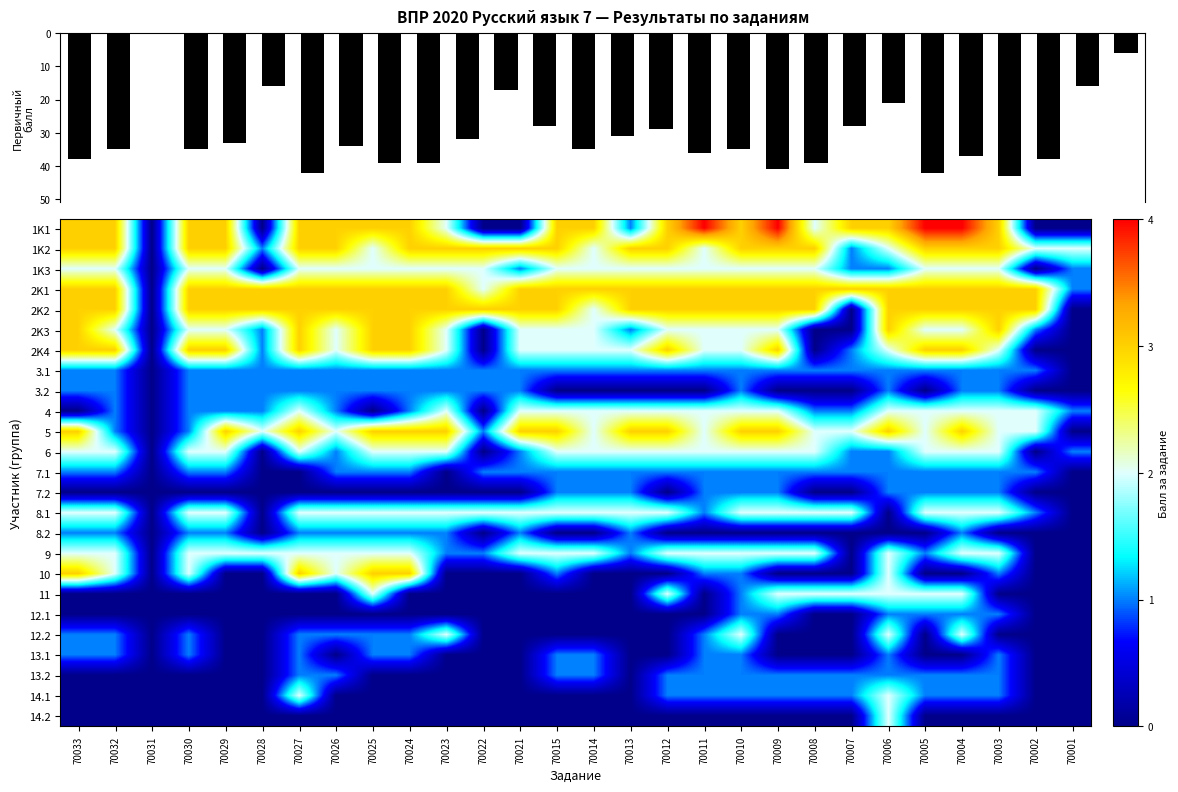

Is the value of 11 at 70023 greater than the value of 1K3 at 70009?

No